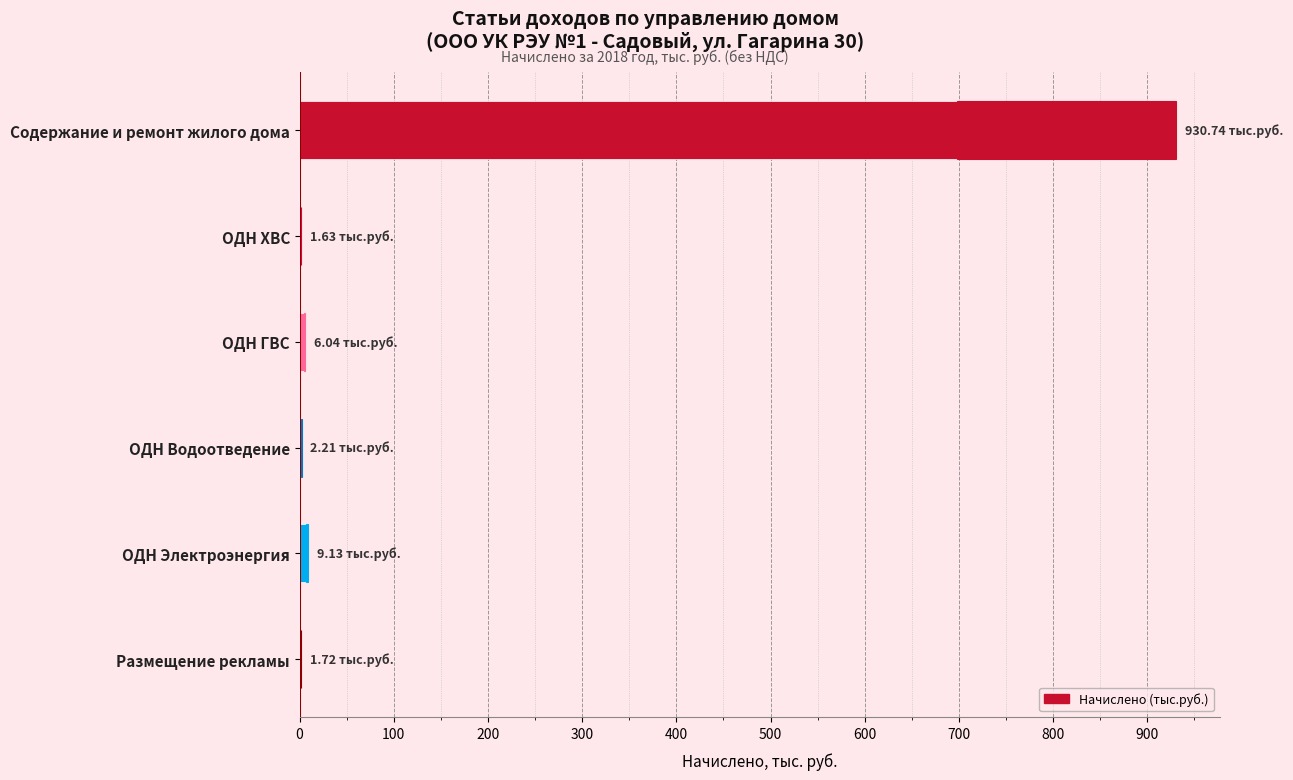

What is the change in value from ОДН ГВС to ОДН Водоотведение?

-3.8